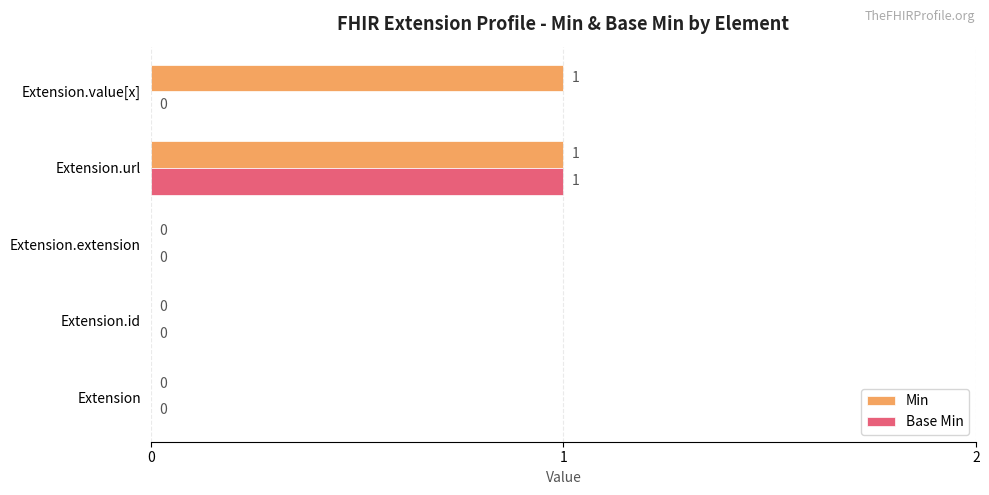

True or false: Base Min has a value of 0 at Extension.extension.

True